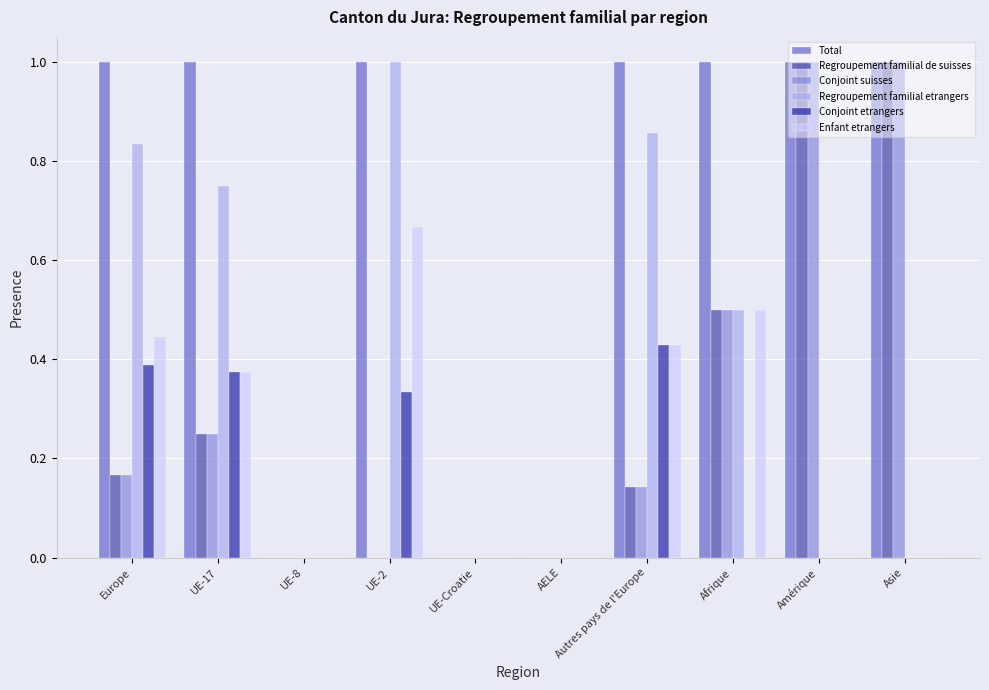

What is the total value across all series at Amérique?

3.0